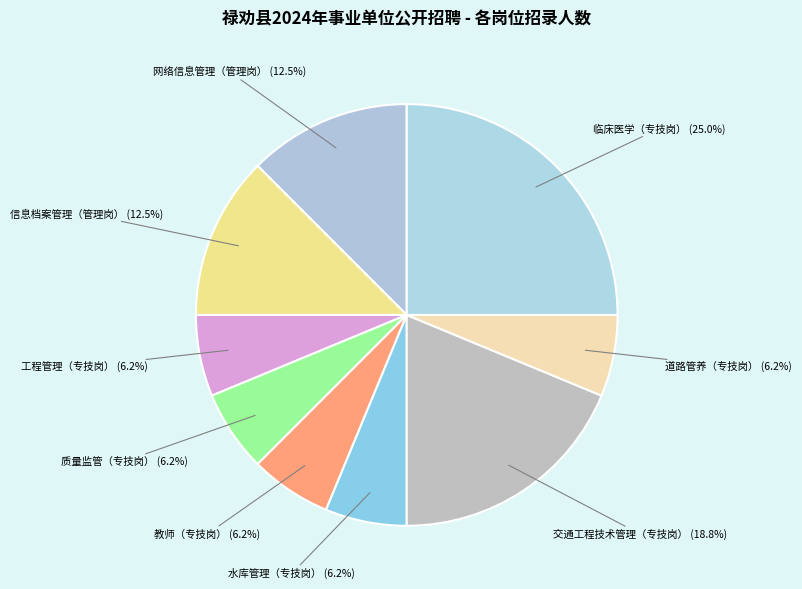

Between 质量监管（专技岗） and 网络信息管理（管理岗）, which is larger?

网络信息管理（管理岗）